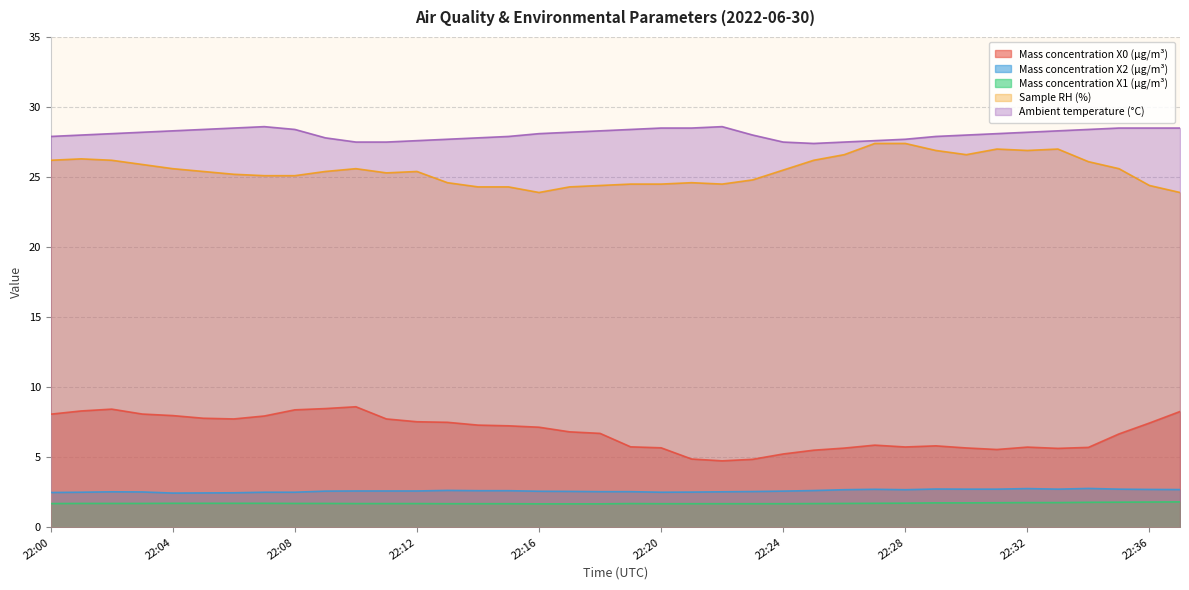

True or false: Mass concentration X1 (μg/m³) has a value of 2.9 at 22:36.

False